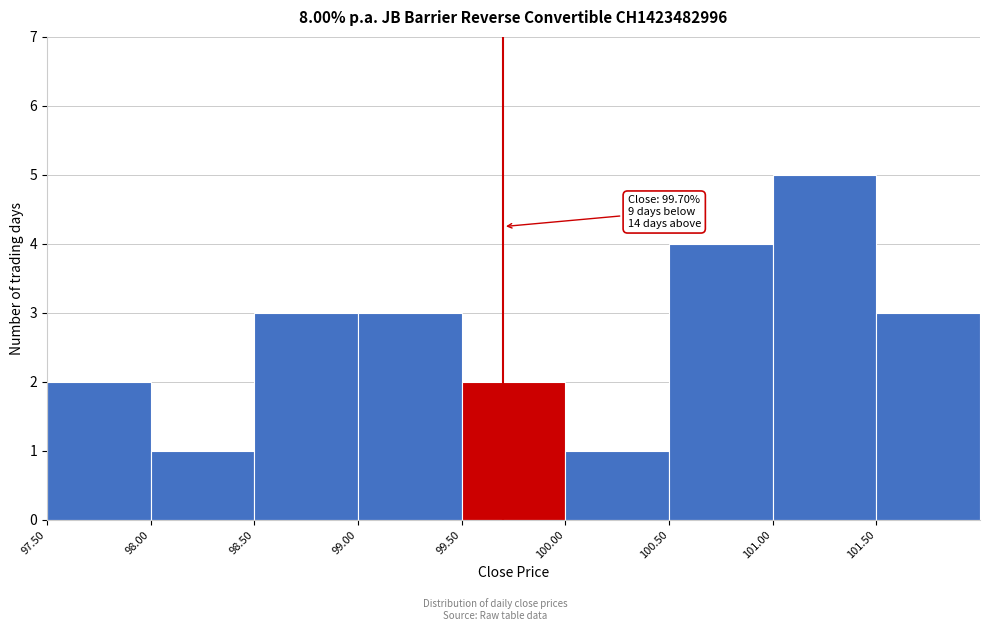

Reading left to right, what are all the values shown in this chart?

2	1	3	3	2	1	4	5	3